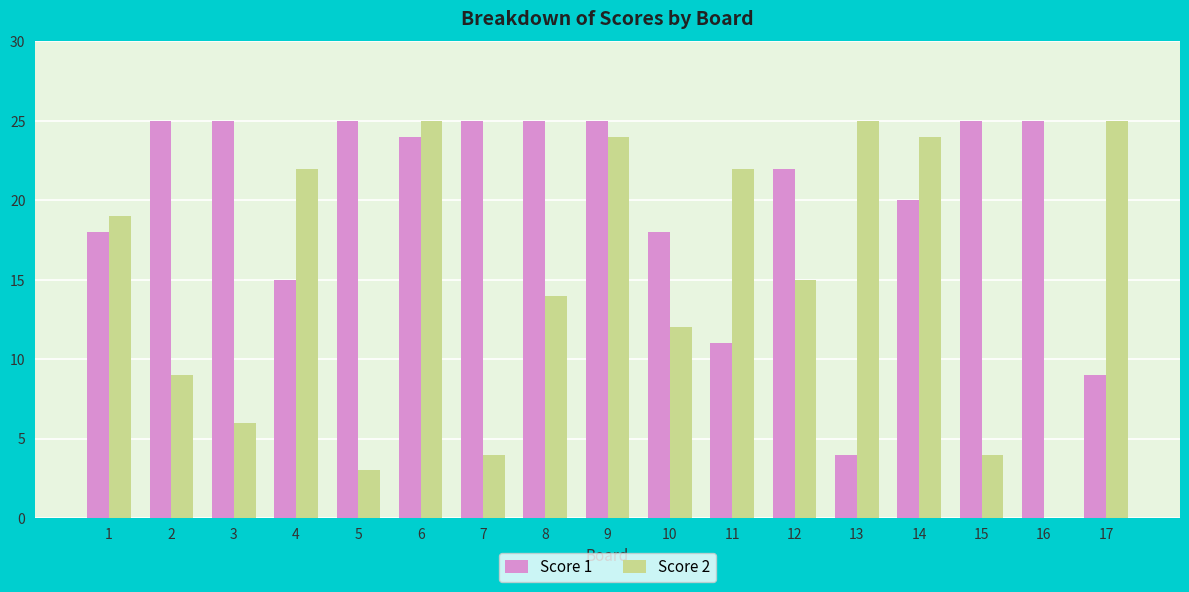

How many groups of bars are there?

17